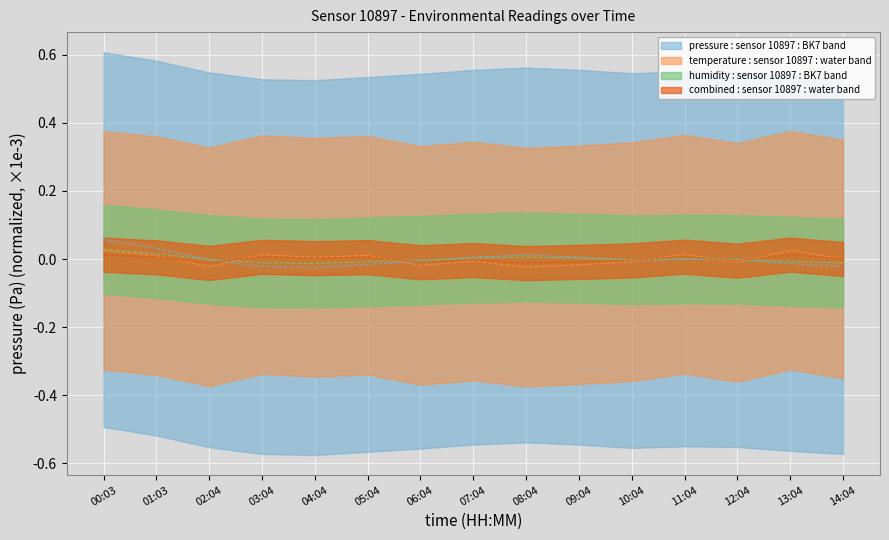

Between 01:03 and 06:04, which series saw the biggest shift?

pressure